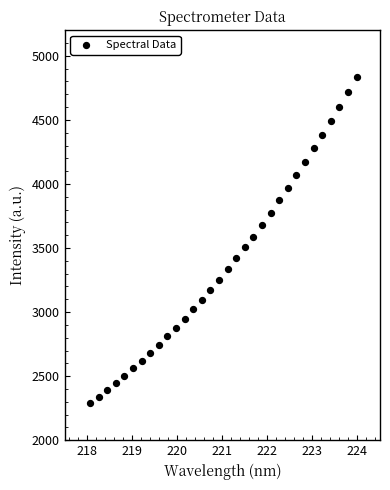

What is the range of Y values (max minus min)?

2541.5